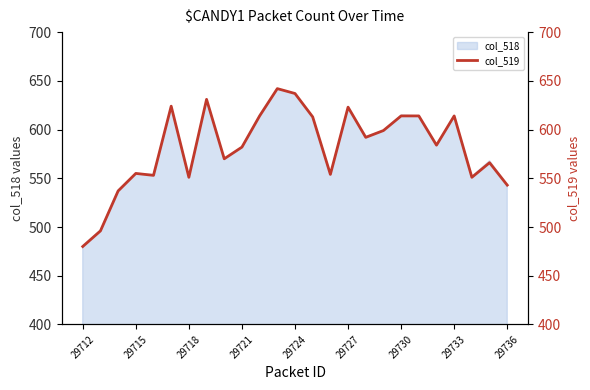

Does the chart have visible grid lines?

No